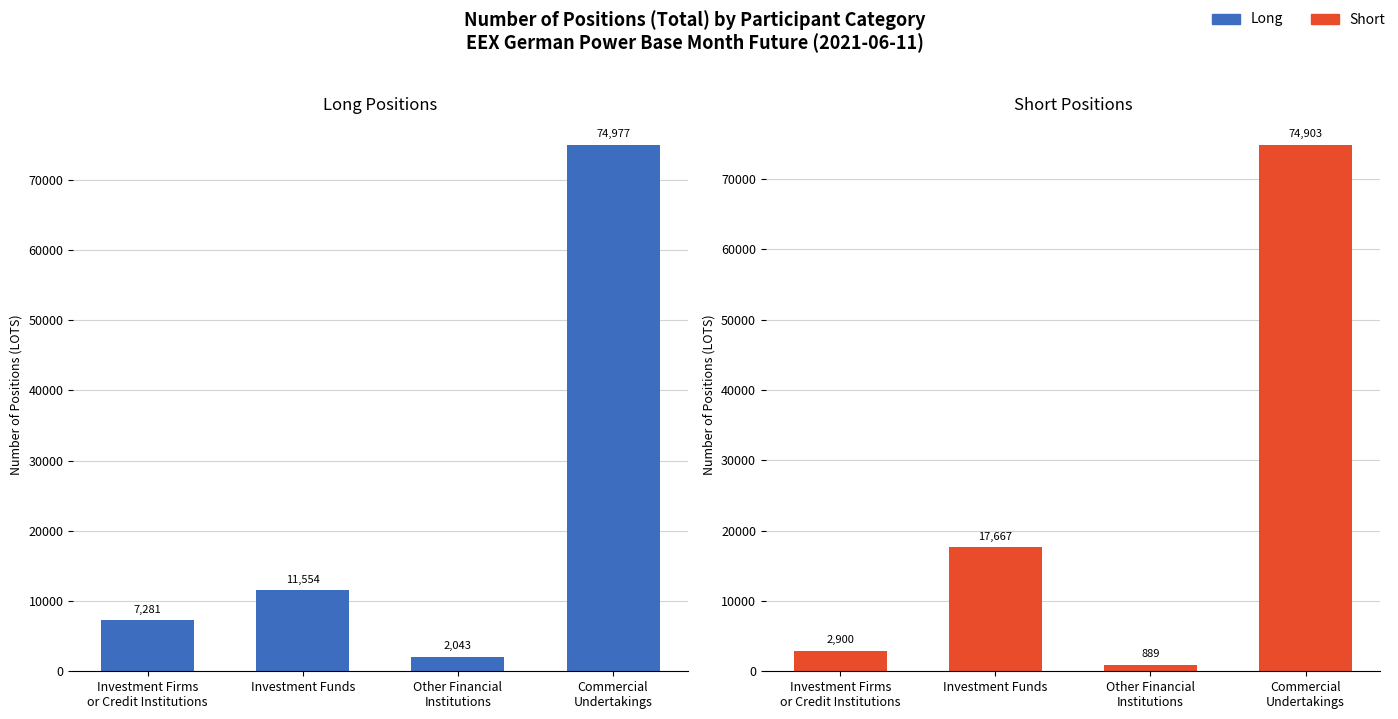

What is the average value of the Short series?

24089.6